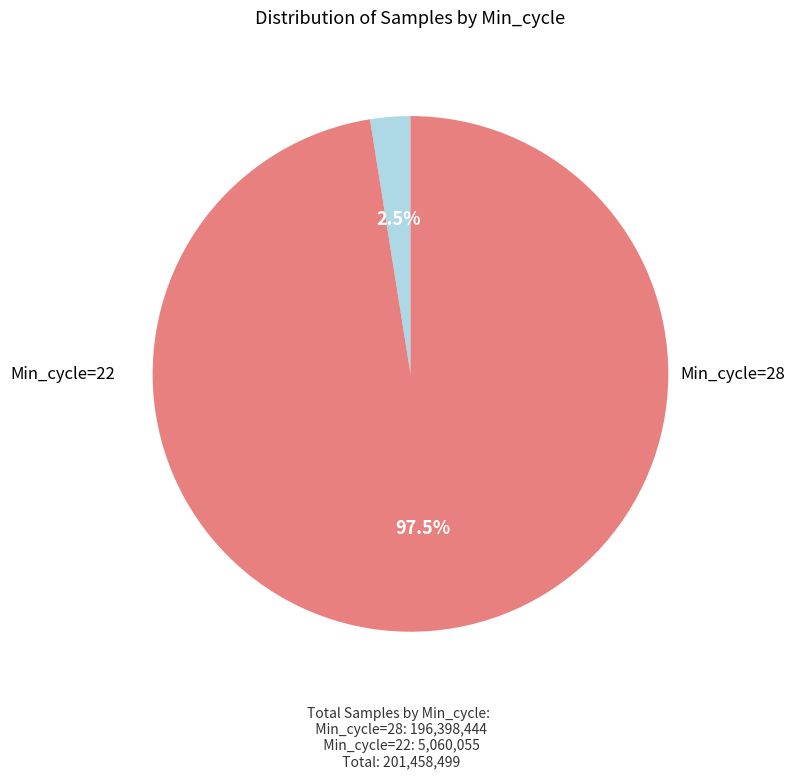

Does any single category account for the majority?

Yes